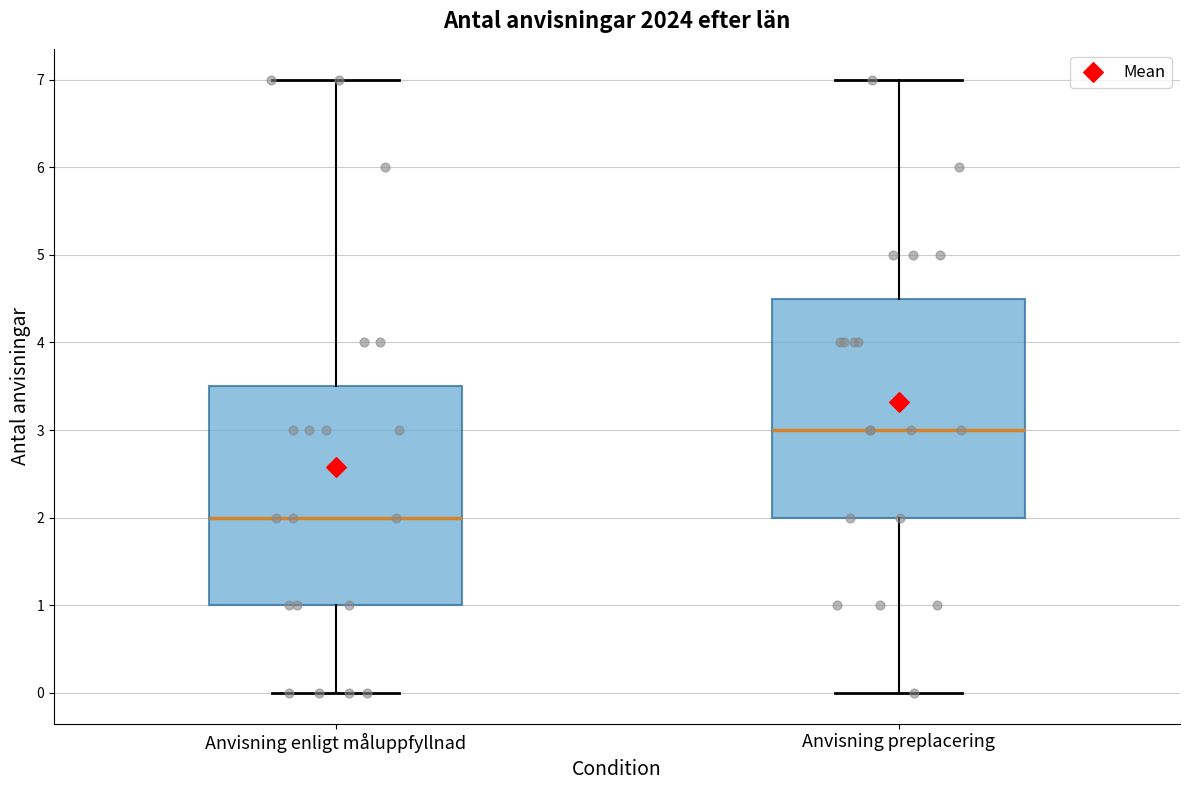

Where is the lower edge of the box for Anvisning preplacering on the y-axis? The values are not printed on the chart, so give them approximately, as read against the axis.

2.0